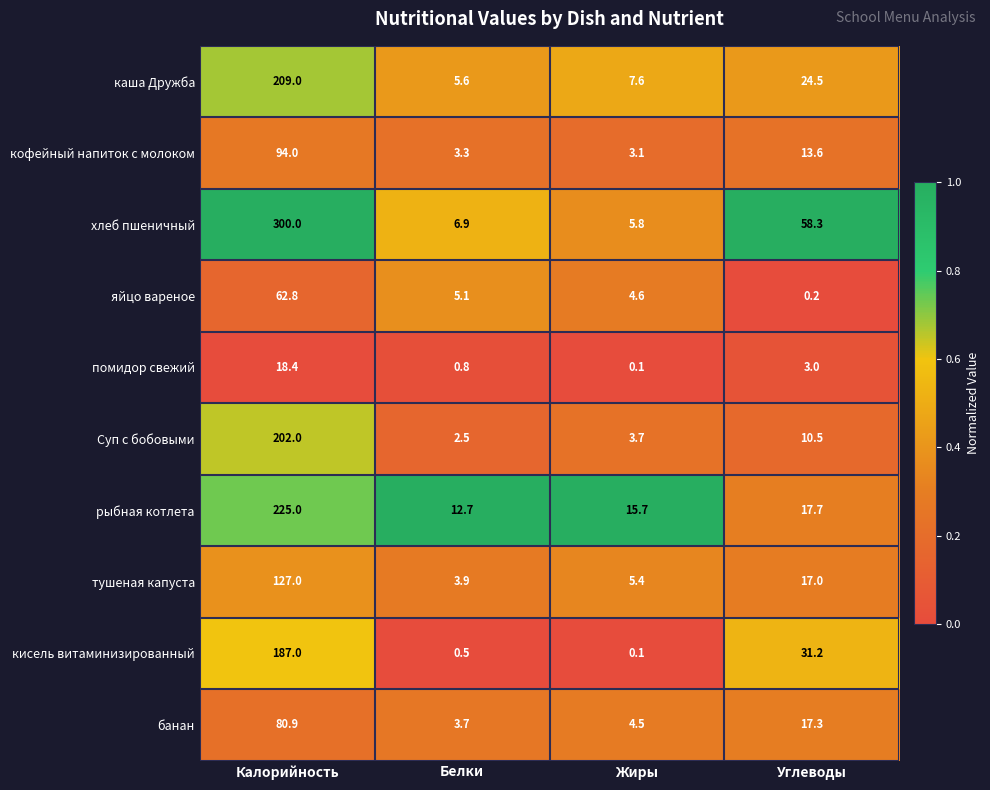

What is the difference between the highest and lowest values at Калорийность?

281.6